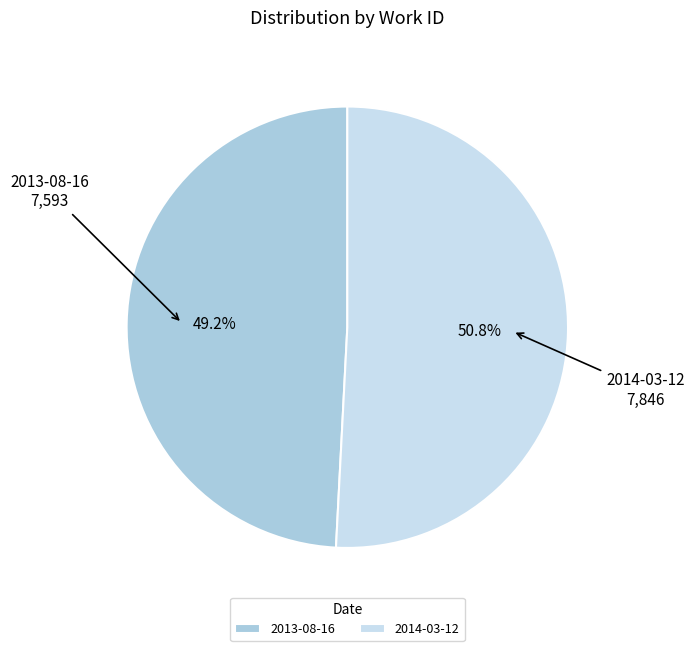

Is 2014-03-12 the majority of the pie?

Yes